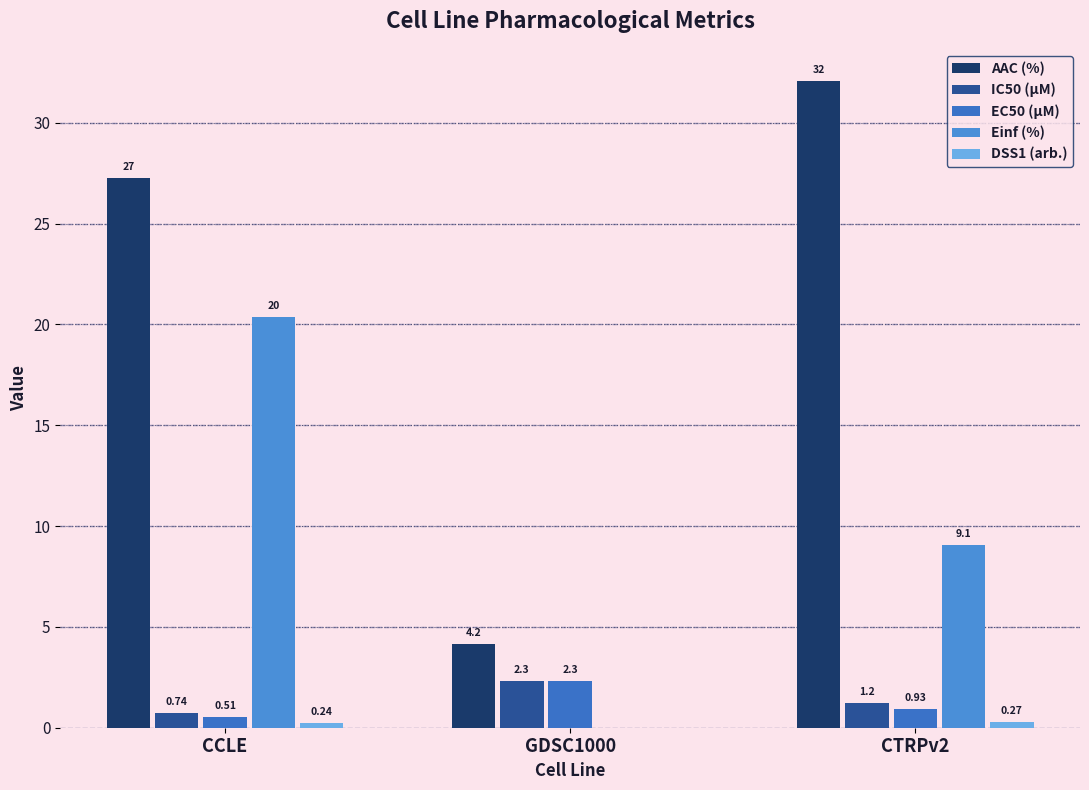

Is the value of EC50 (µM) at CCLE greater than the value of Einf (%) at GDSC1000?

Yes